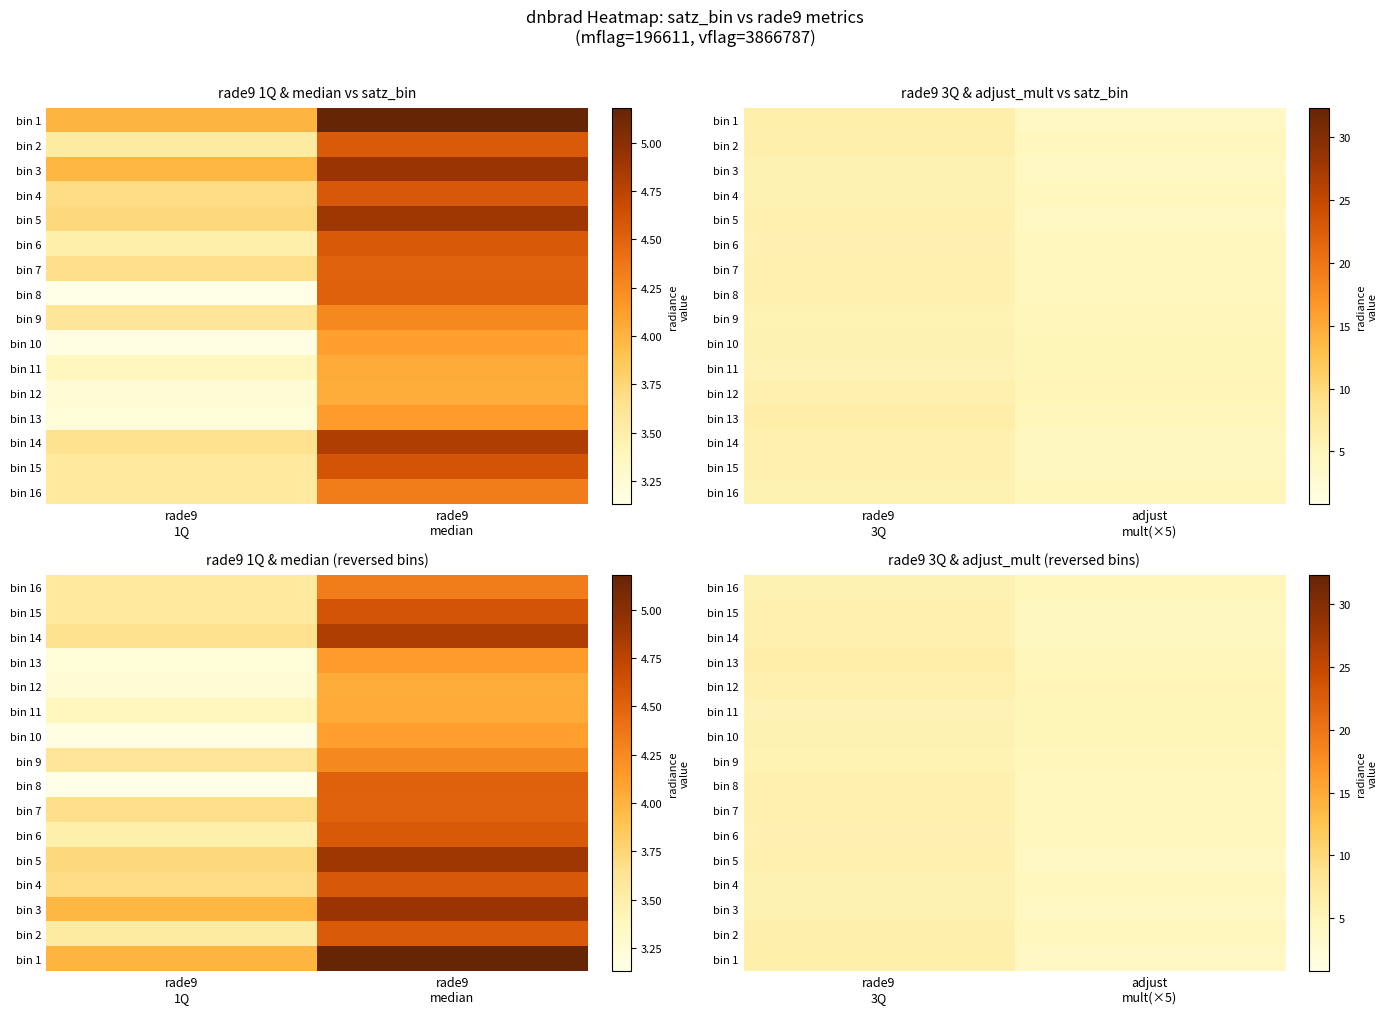

How many data points does each series have?

2